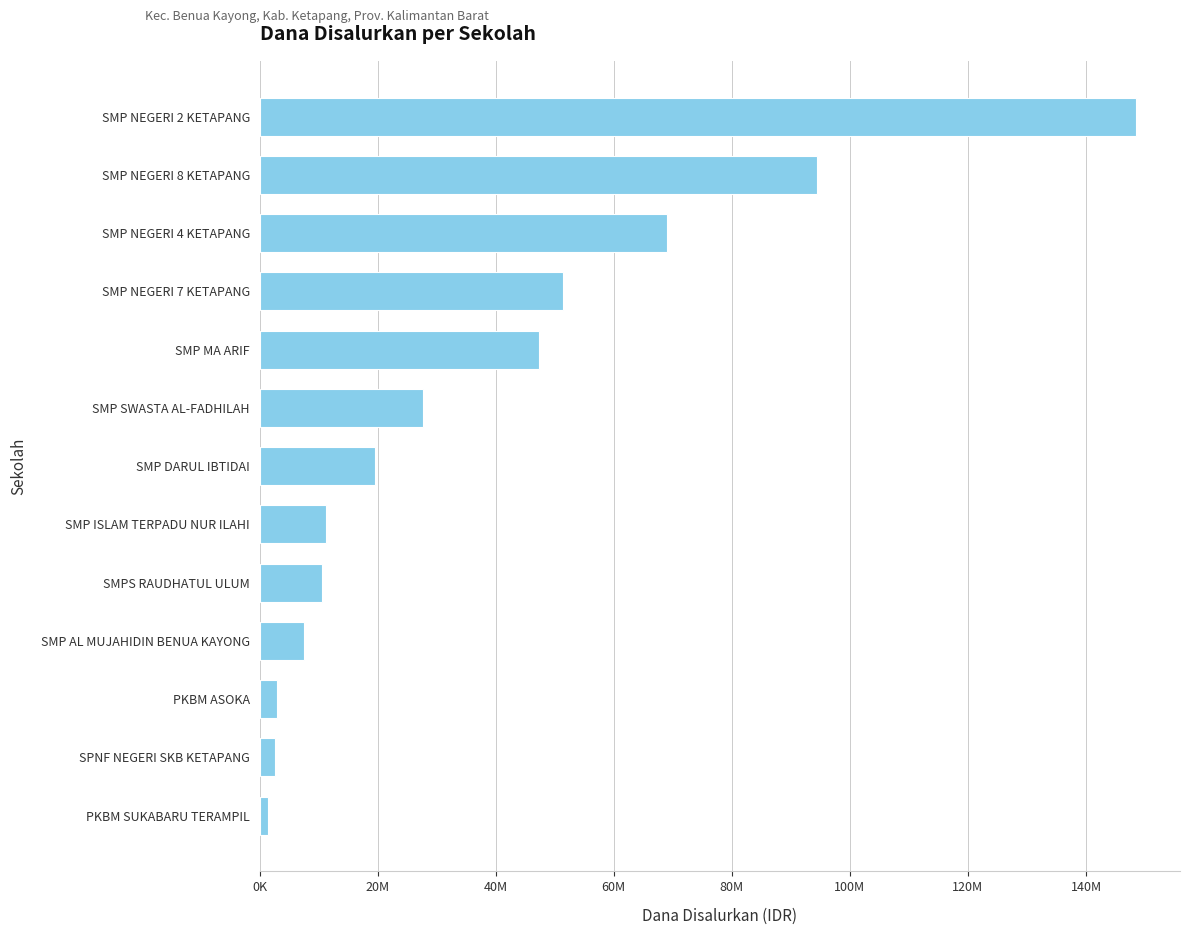

Does the chart contain any negative values?

No